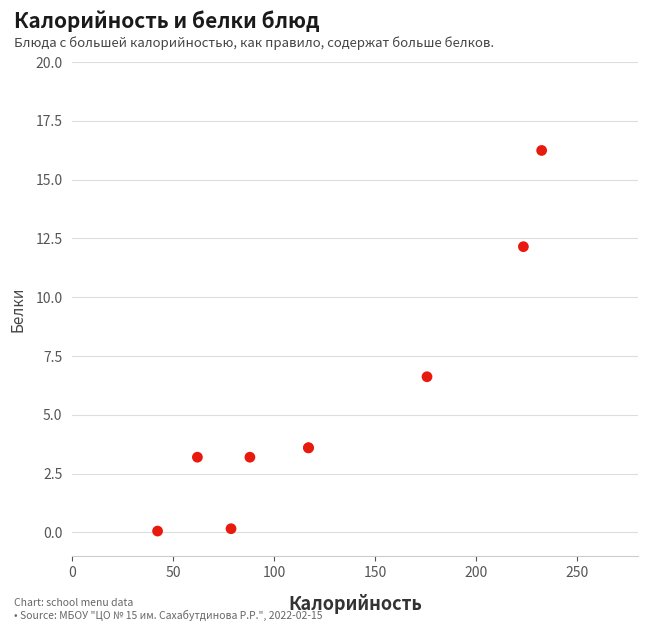

What Y value in the scatter plot is closest to 8?

6.6